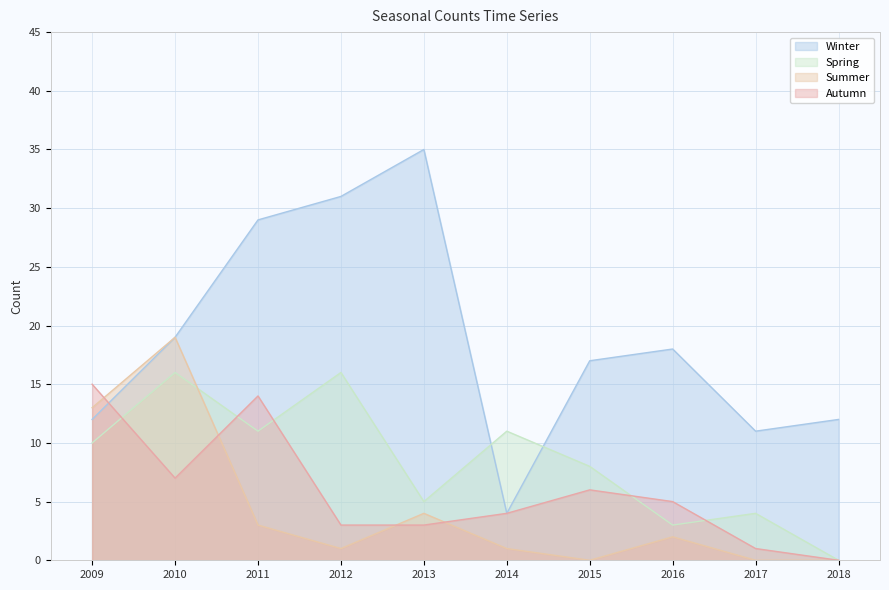

Reading left to right, transcribe all the data shown in this chart.

Winter: 2009=12	2010=19	2011=29	2012=31	2013=35	2014=4	2015=17	2016=18	2017=11	2018=12
Spring: 2009=10	2010=16	2011=11	2012=16	2013=5	2014=11	2015=8	2016=3	2017=4	2018=0
Summer: 2009=13	2010=19	2011=3	2012=1	2013=4	2014=1	2015=0	2016=2	2017=0	2018=0
Autumn: 2009=15	2010=7	2011=14	2012=3	2013=3	2014=4	2015=6	2016=5	2017=1	2018=0